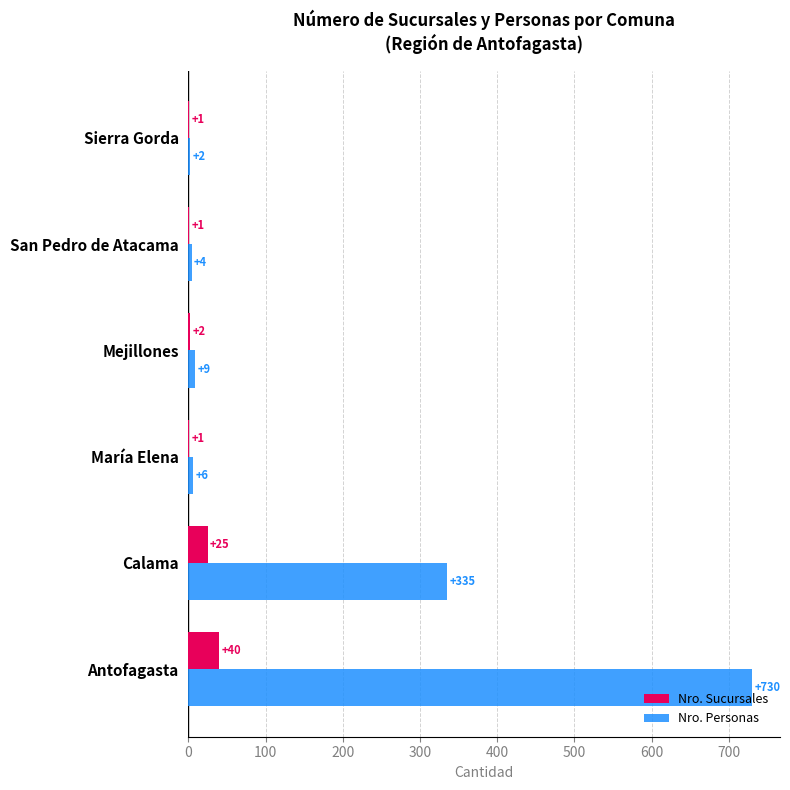

What is the maximum value for Nro. Personas?

730